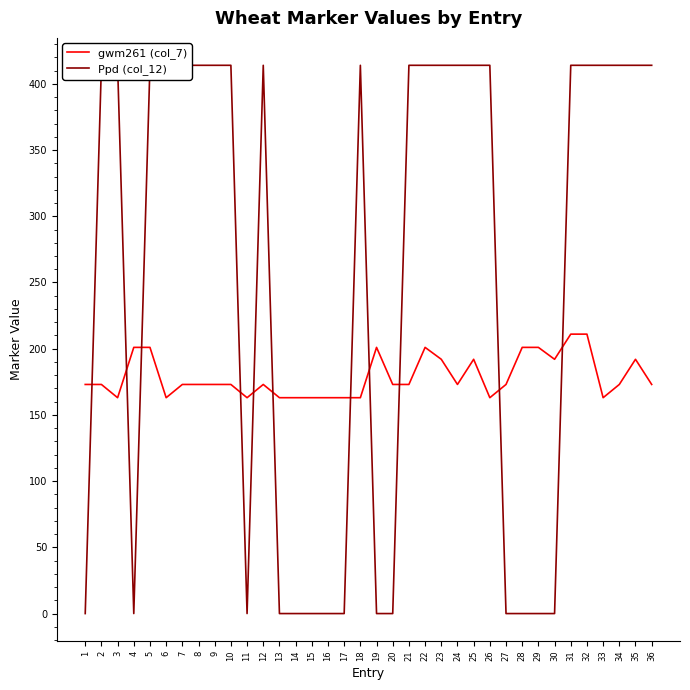

True or false: gwm261 (col_7) has more than 0 interior local peaks.

True